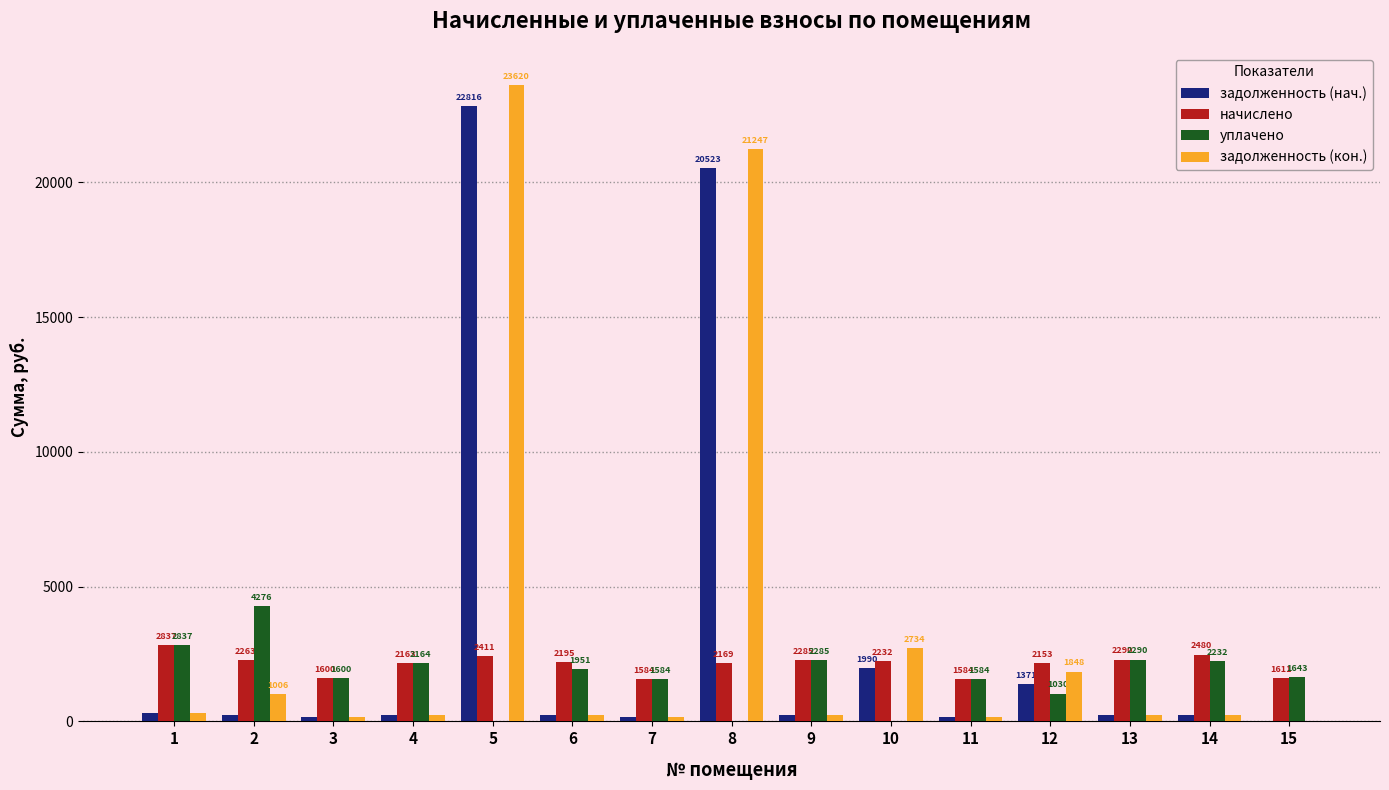

At which category is the sum across all series the highest?

5